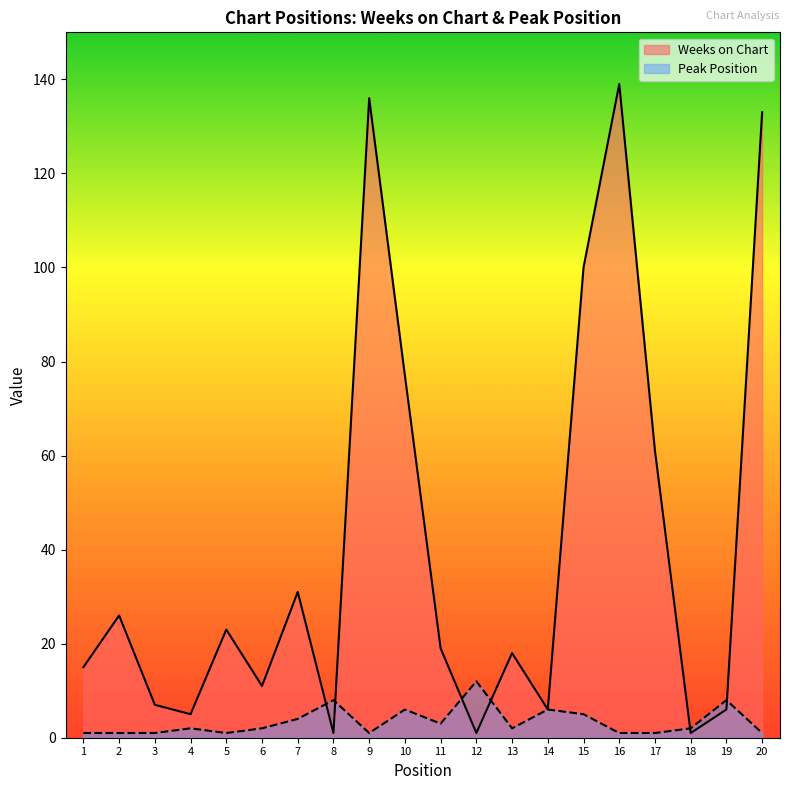

What are all the series names shown in the legend?

Weeks on Chart, Peak Position